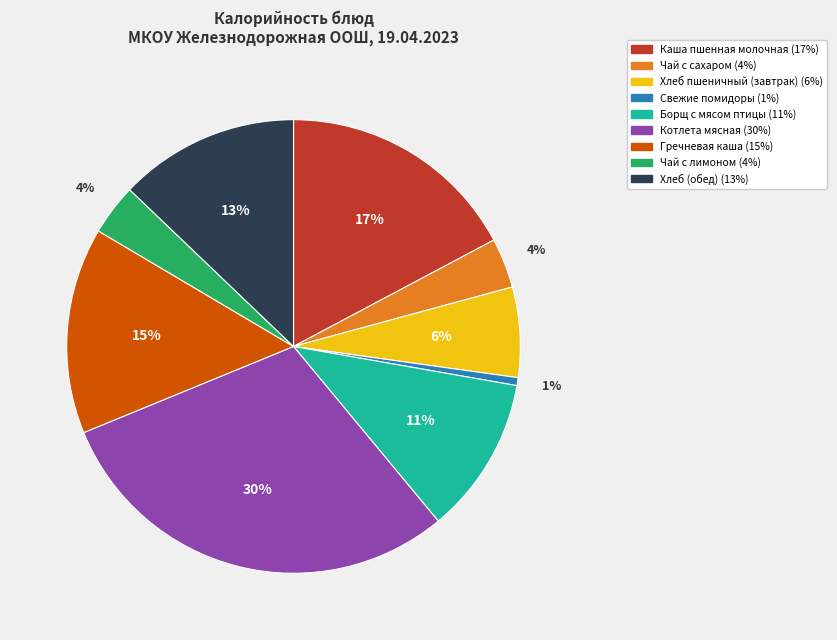

To the nearest percent, what portion does Каша пшенная молочная represent?

17%